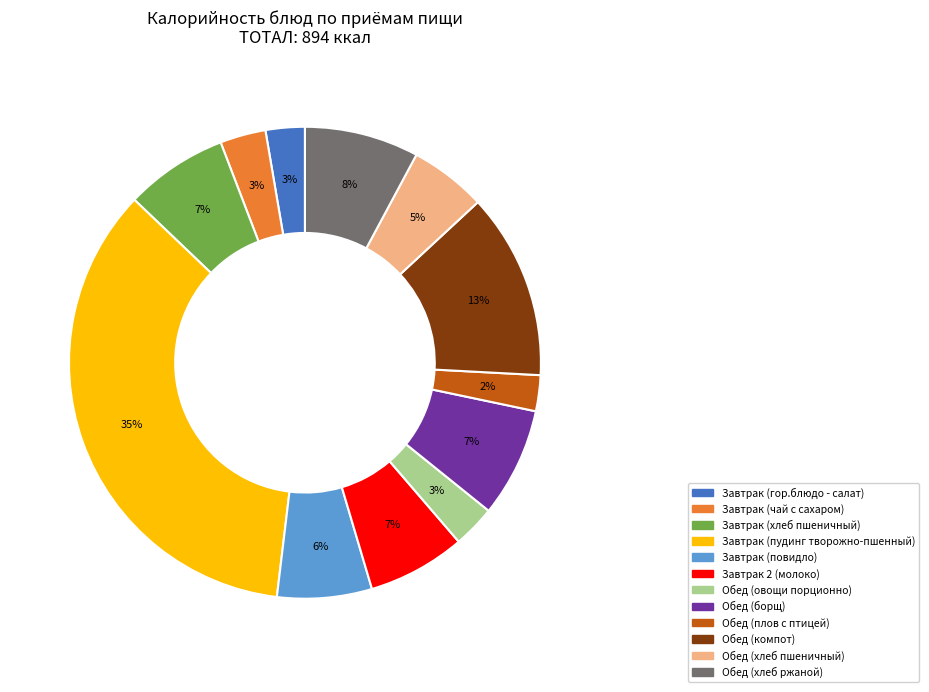

Between Завтрак (гор.блюдо - салат) and Обед (хлеб ржаной), which is larger?

Обед (хлеб ржаной)